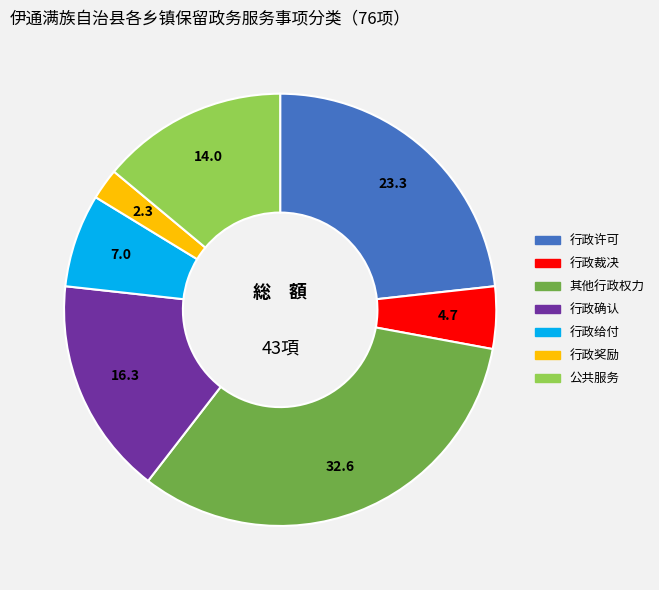

Combined, do 行政确认 and 行政裁决 account for over 50%?

No